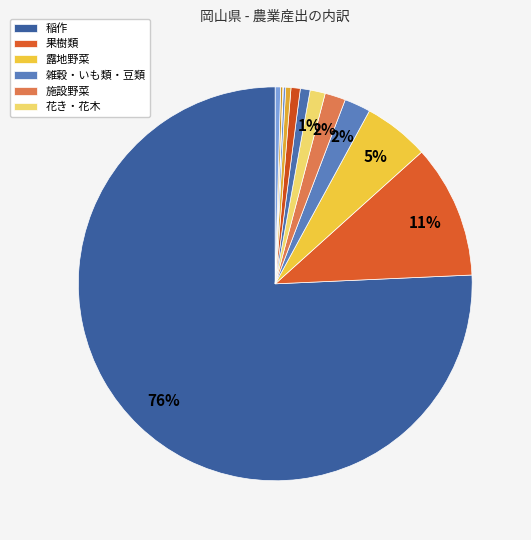

Which category accounts for the majority?

稲作